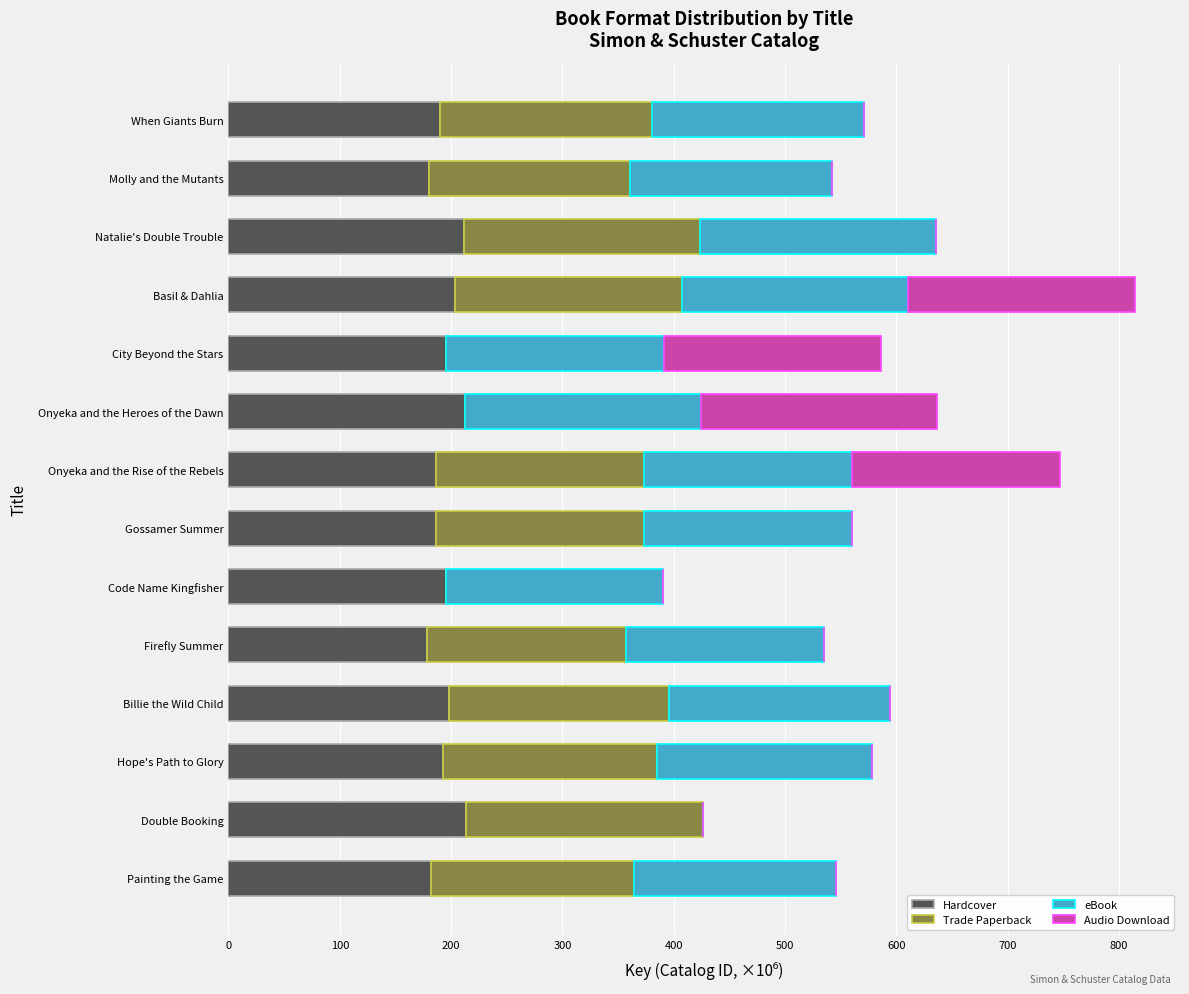

The value of Hardcover at Hope's Path to Glory is 318.6. True or false?

False